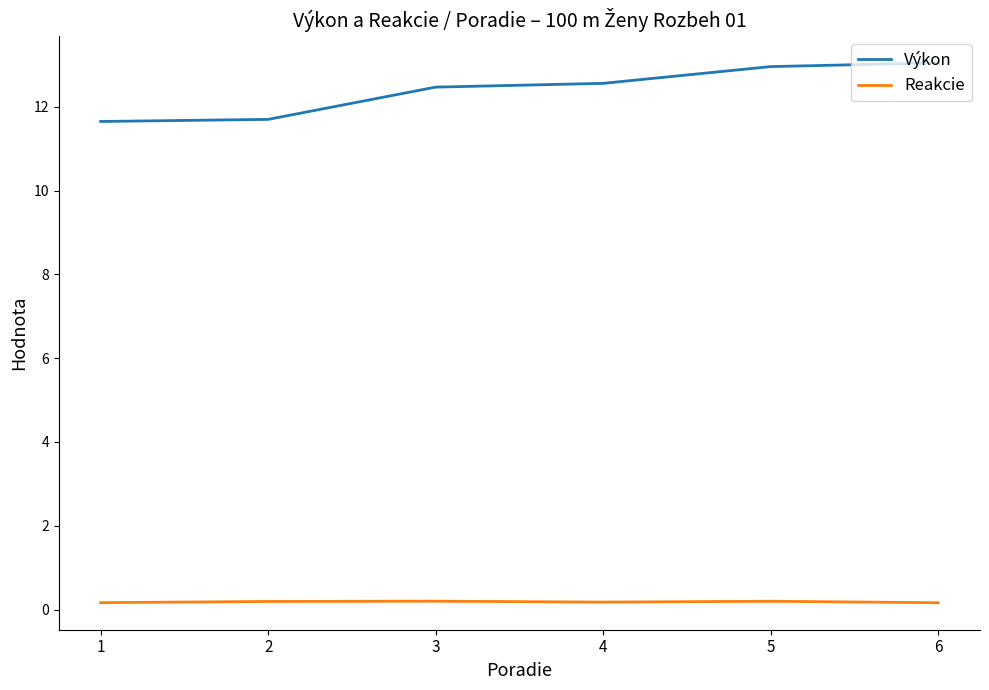

What is the sum of the Reakcie values at 4 and 5?

0.4